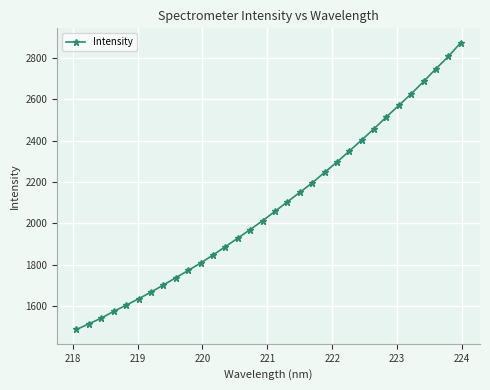

What is the difference between the second highest and second lowest values?

1291.9